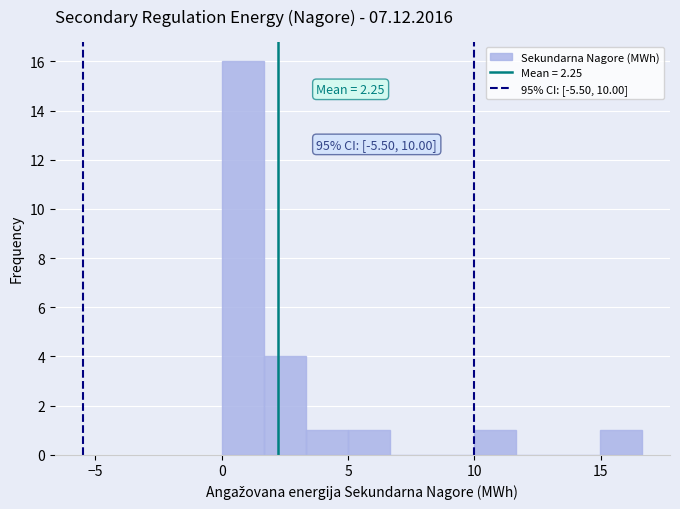

Read against the x-axis, roughly where is the centre of the tallest bar?

1.0